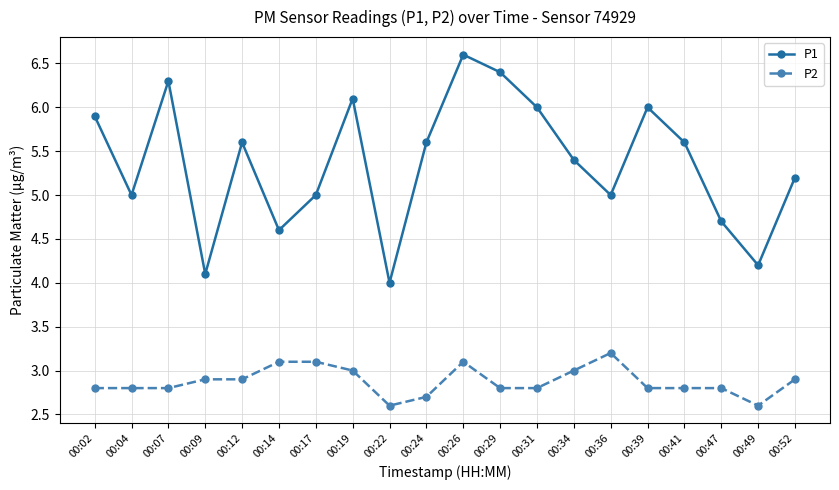

What is the highest value of the P2 series?

3.2